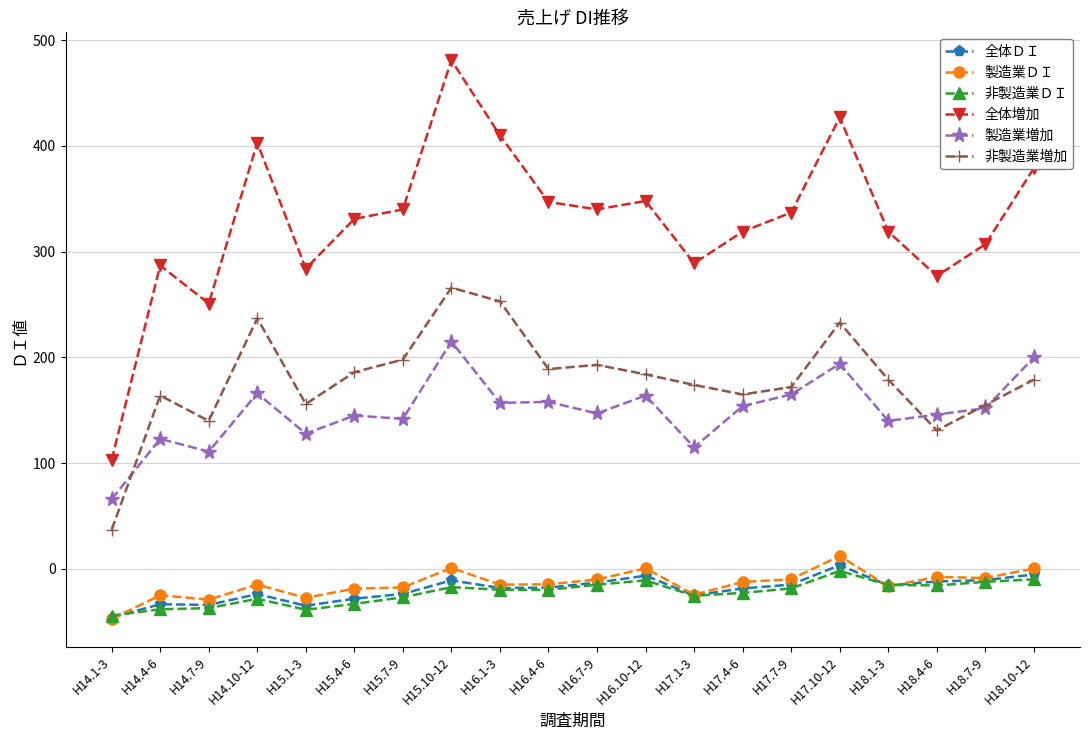

True or false: 製造業ＤＩ and 全体増加 intersect in this chart.

False